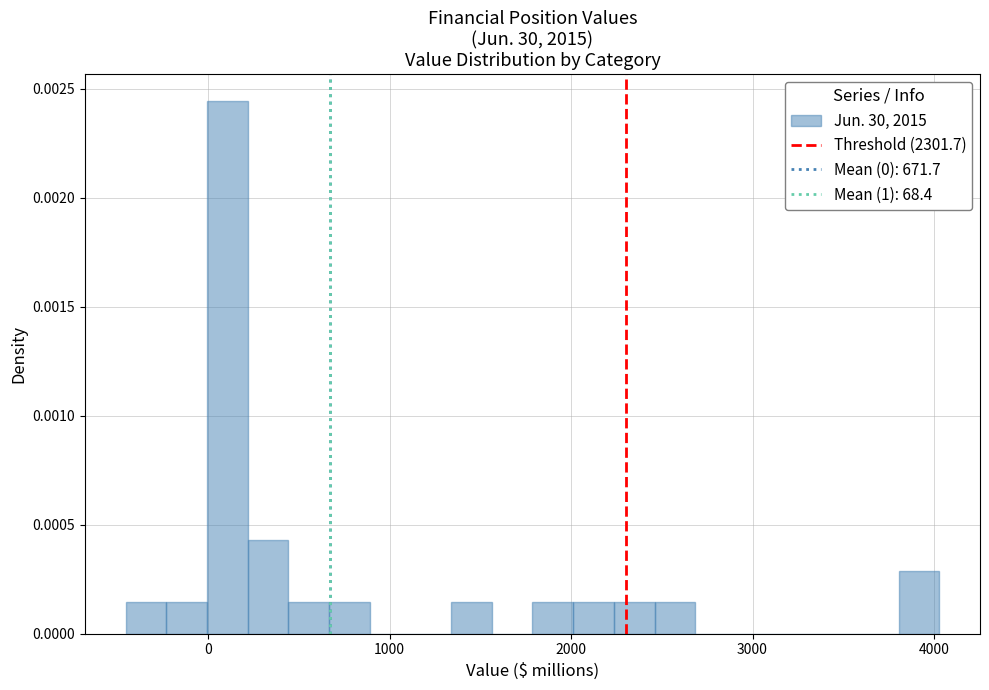

Read against the x-axis, roughly where is the centre of the tallest bar?

100